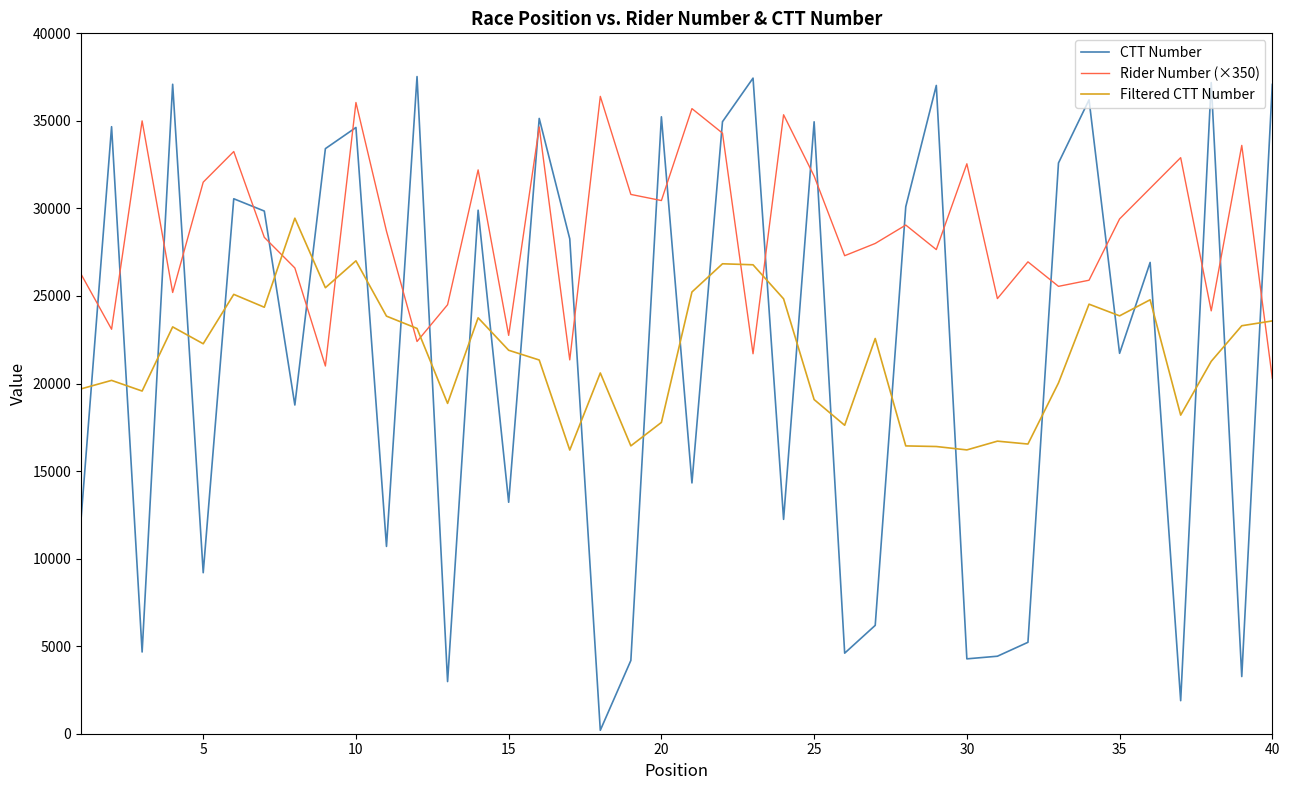

What is the average value of the CTT Number series?

21625.3